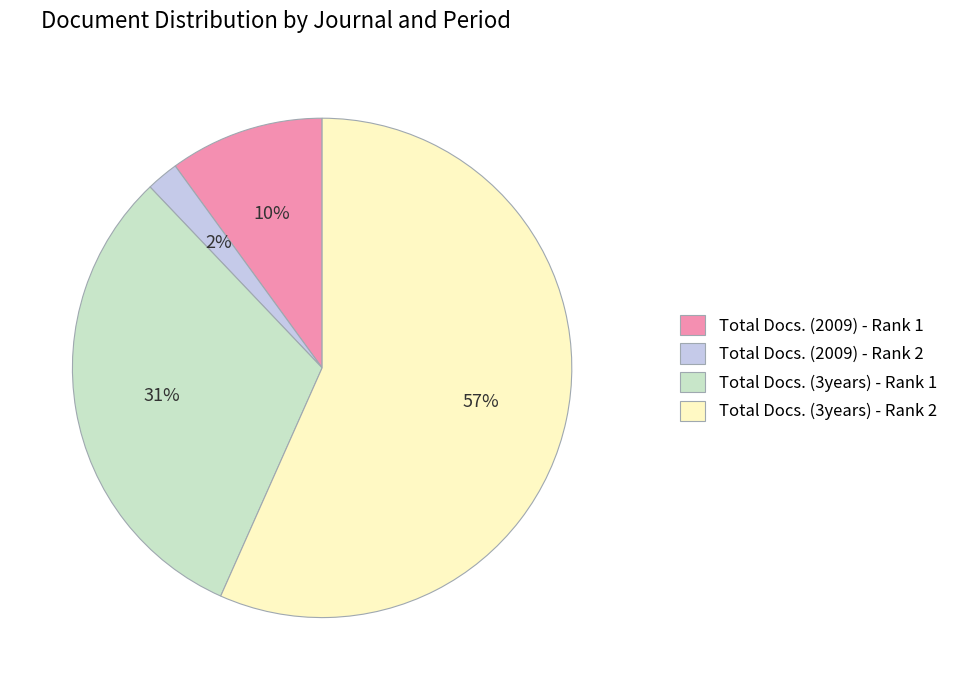

The Total Docs. (3years) - Rank 1 slice represents 31% of the pie. True or false?

True